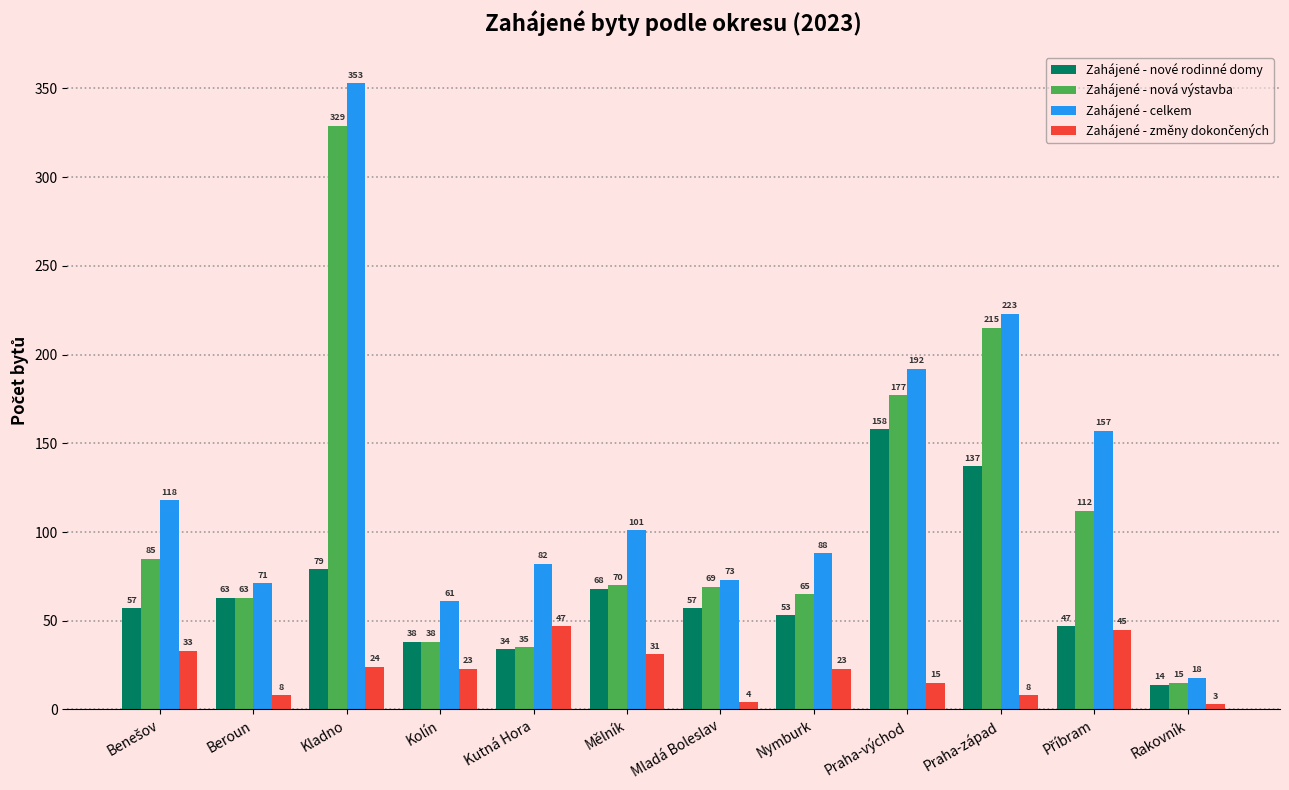

What is the total value across all series at Mladá Boleslav?

203